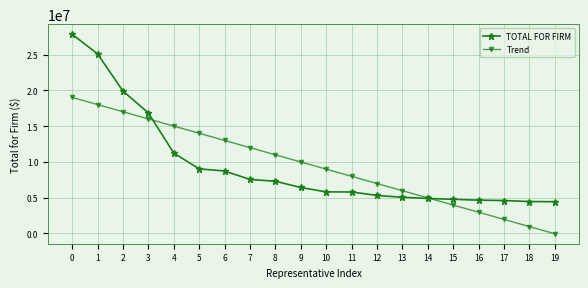

Which series changed the most between 13 and 17?

Trend